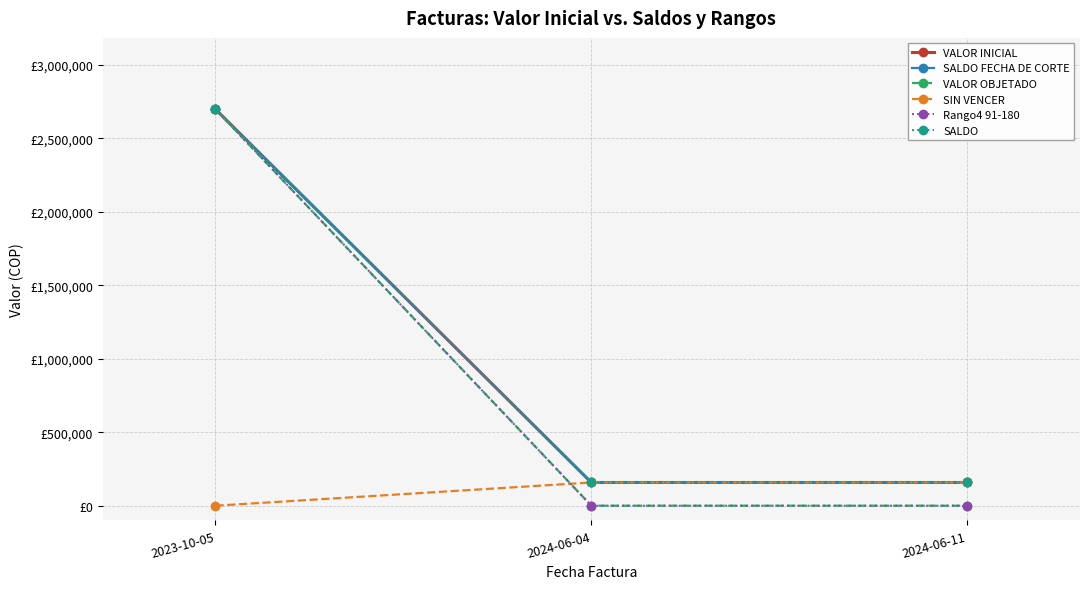

Reading right to left, list all the values displayed in this chart.

VALOR INICIAL: 2024-06-11=158000	2024-06-04=158000	2023-10-05=2697883
SALDO FECHA DE CORTE: 2024-06-11=158000	2024-06-04=158000	2023-10-05=2697883
VALOR OBJETADO: 2024-06-11=0	2024-06-04=0	2023-10-05=2697883
SIN VENCER: 2024-06-11=158000	2024-06-04=158000	2023-10-05=0
Rango4 91-180: 2024-06-11=0	2024-06-04=0	2023-10-05=2697883
SALDO: 2024-06-11=158000	2024-06-04=158000	2023-10-05=2697883